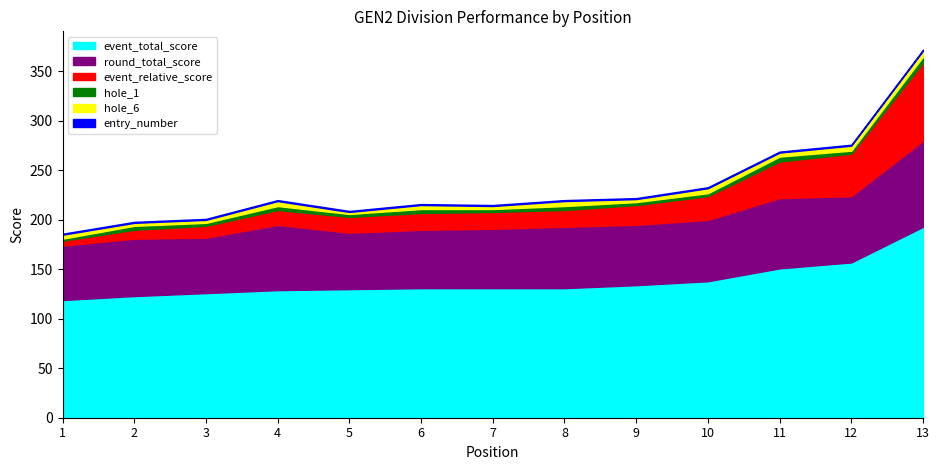

Rank the series by their maximum value, from lowest to highest.

entry_number, hole_1, hole_6, event_relative_score, round_total_score, event_total_score